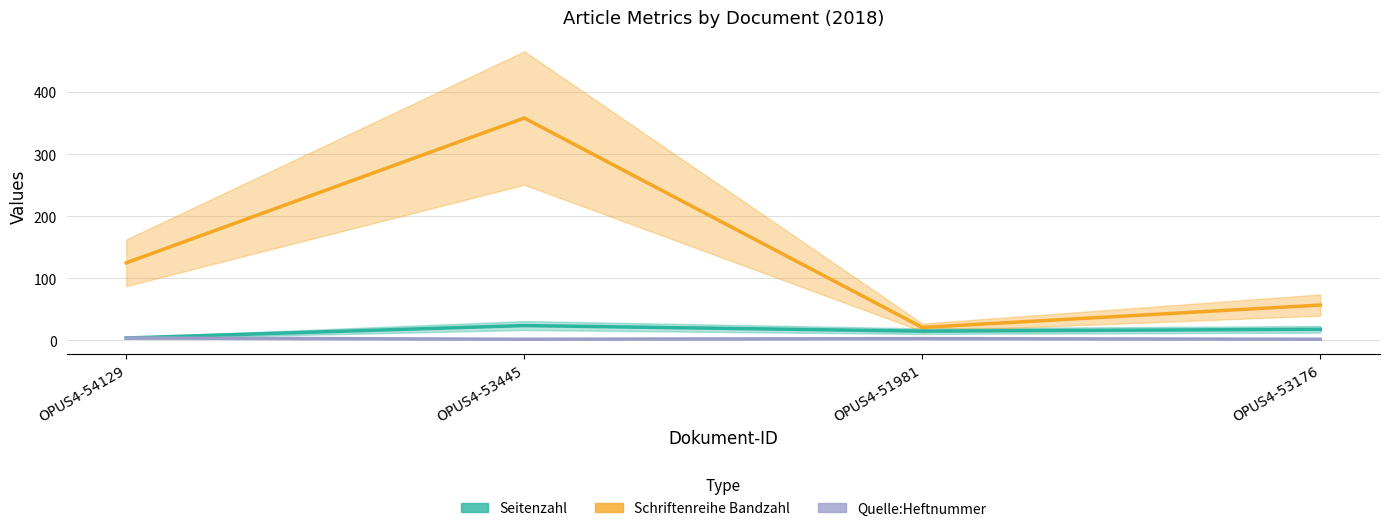

What is the difference between the maximum and minimum values in the Schriftenreihe Bandzahl series?

337